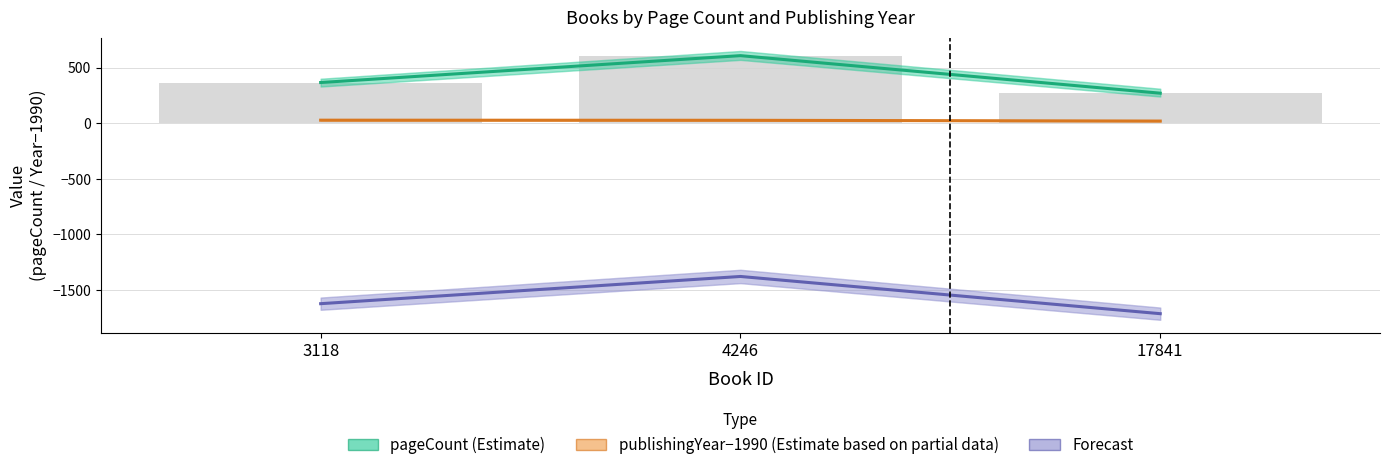

List the labels in order of Forecast value, largest first.

4246, 3118, 17841